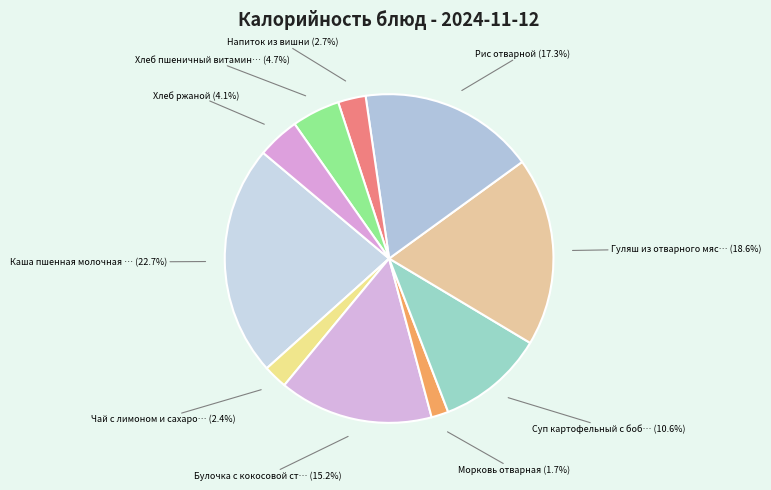

What is the largest slice in the pie chart?

Каша пшенная молочная жидкая